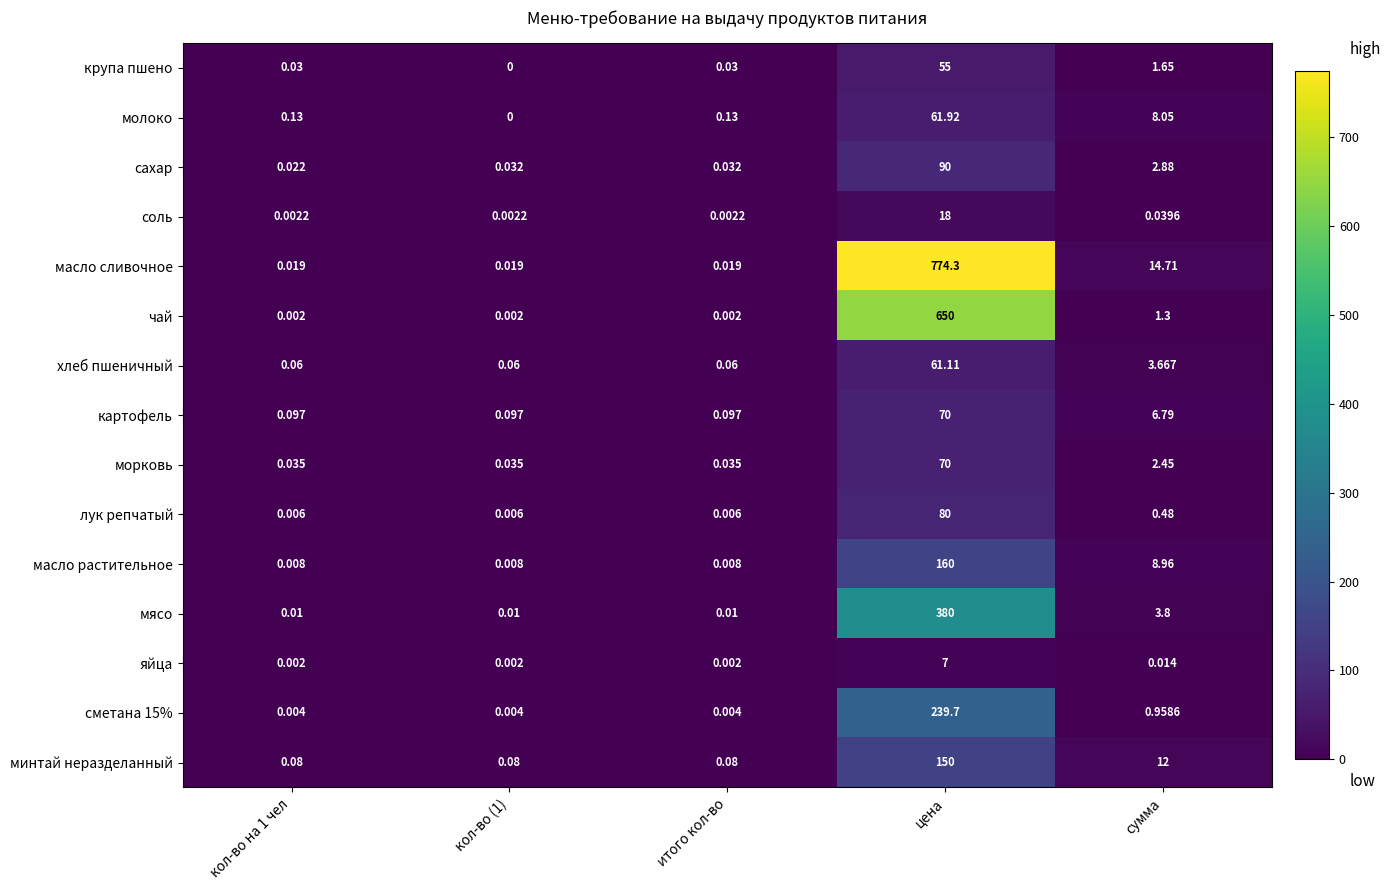

Is the value of молоко at кол-во на 1 чел greater than the value of масло сливочное at сумма?

No